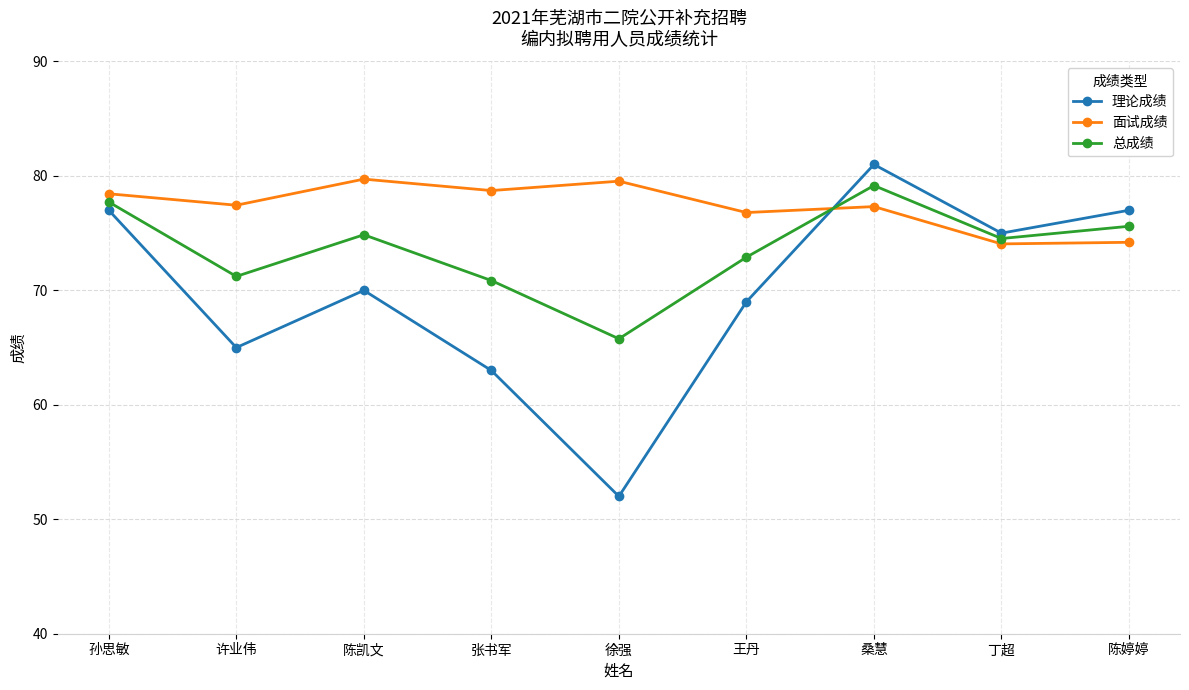

Where is the first local minimum for 理论成绩?

许业伟